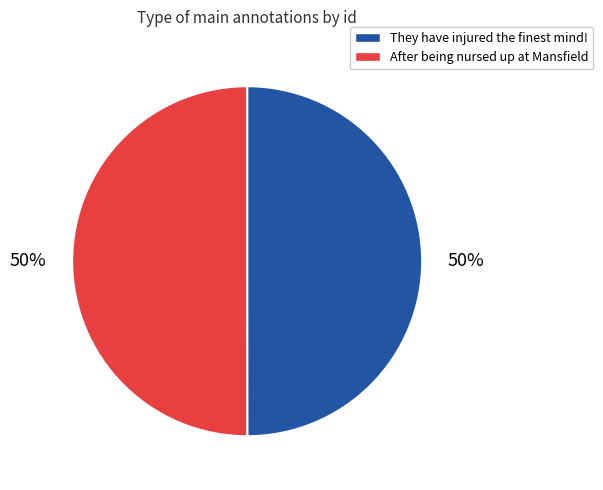

To the nearest percent, what is the combined percentage of They have injured the finest mind! and After being nursed up at Mansfield?

100%